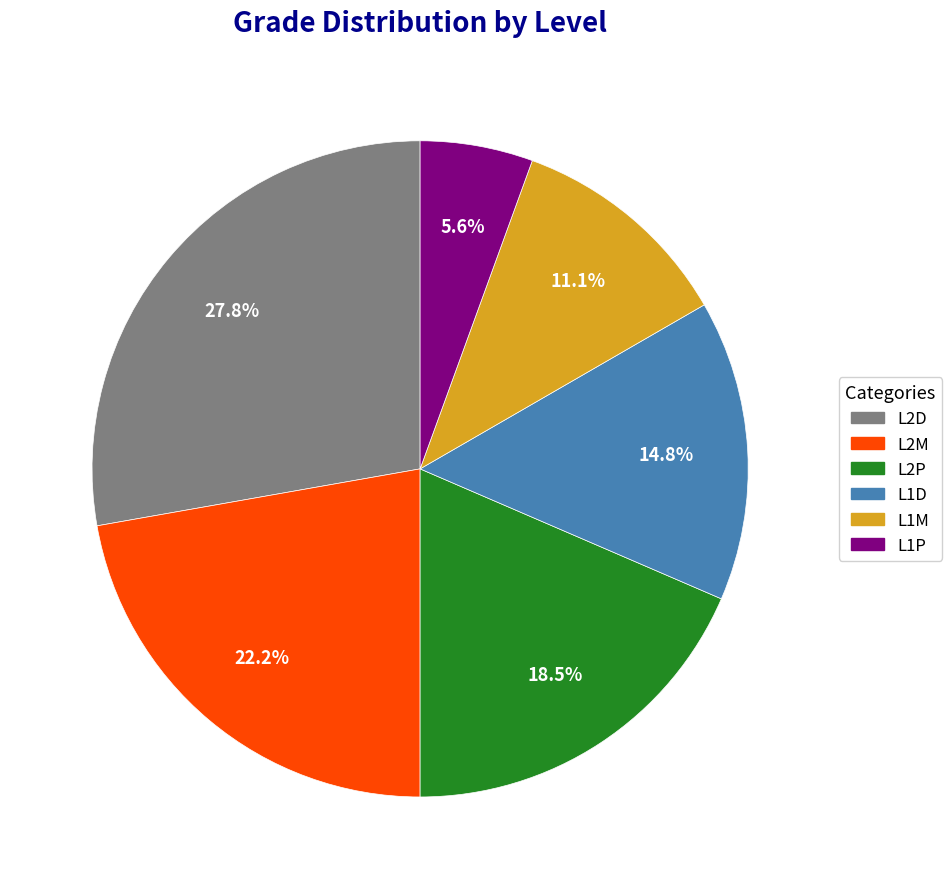

To the nearest percent, what is the combined percentage of L2D and L2P?

46%